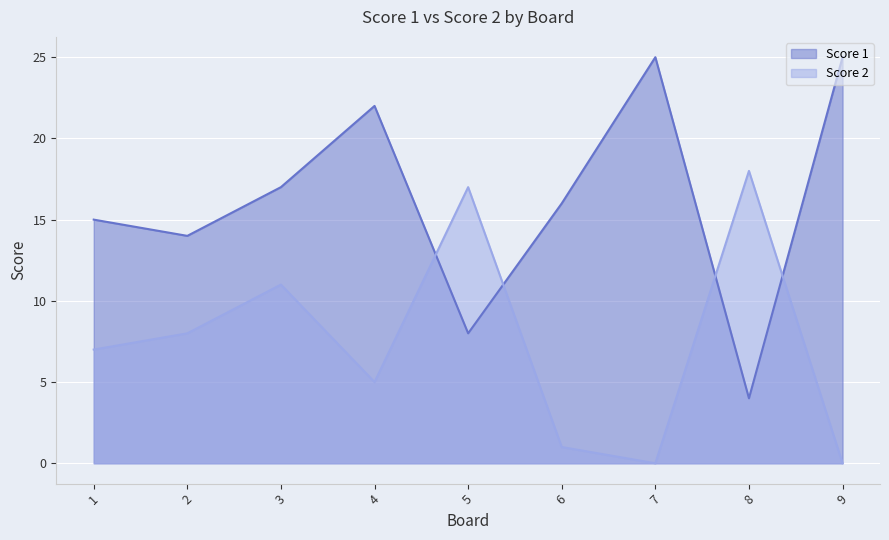

The Score 2 series shows 7 at 9. True or false?

False